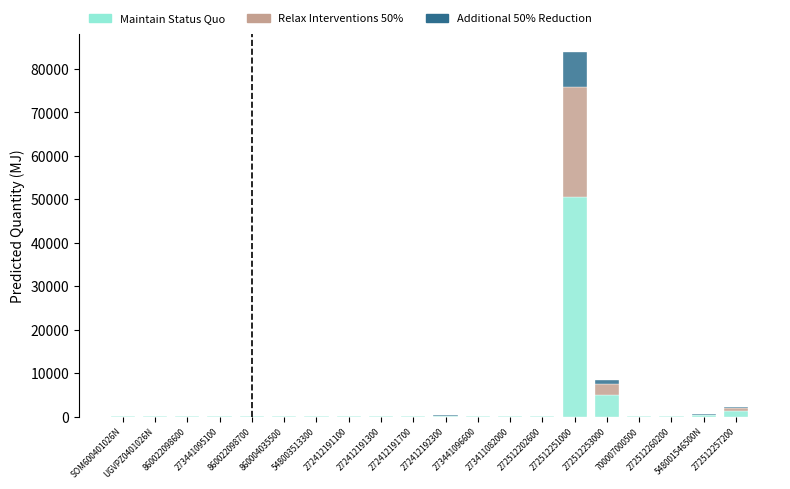

At which category is the sum across all series the highest?

272512251000